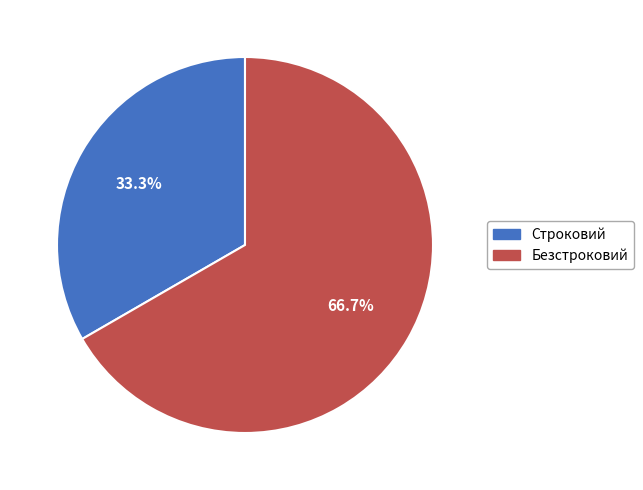

Do Строковий and Безстроковий together represent more than half of the pie?

Yes